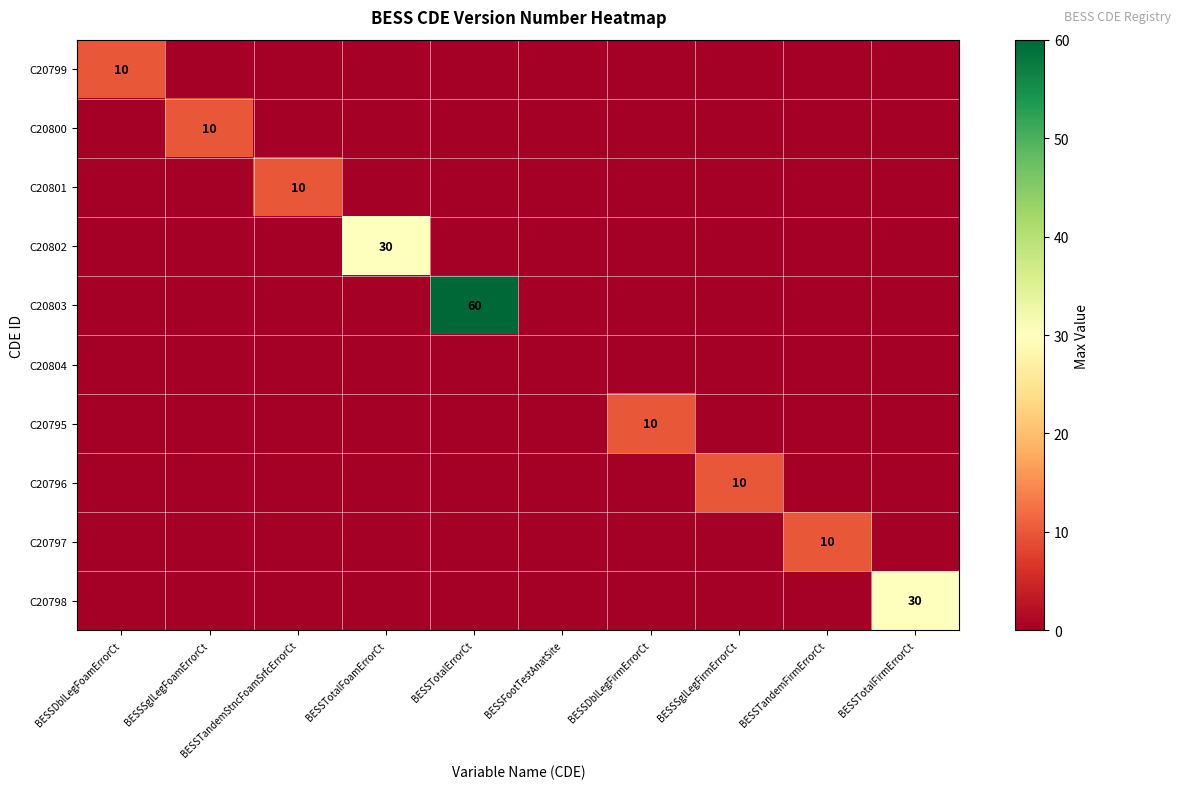

How many C20797 values are between 0 and 1?

9